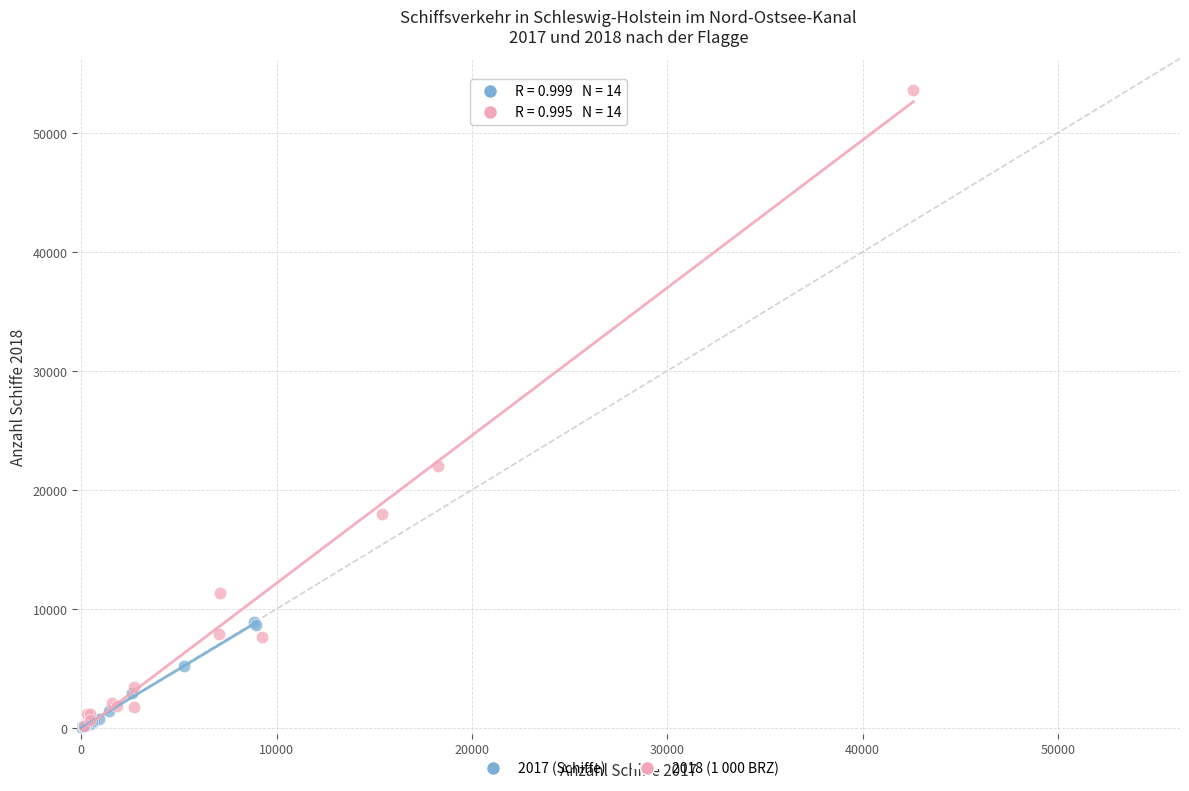

Which series has the widest spread of Y values?

2018 (1 000 BRZ)